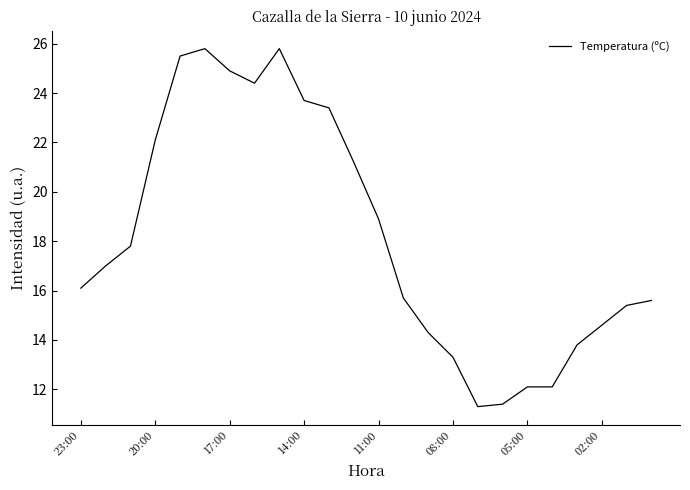

What is the maximum value shown in the chart?

25.8